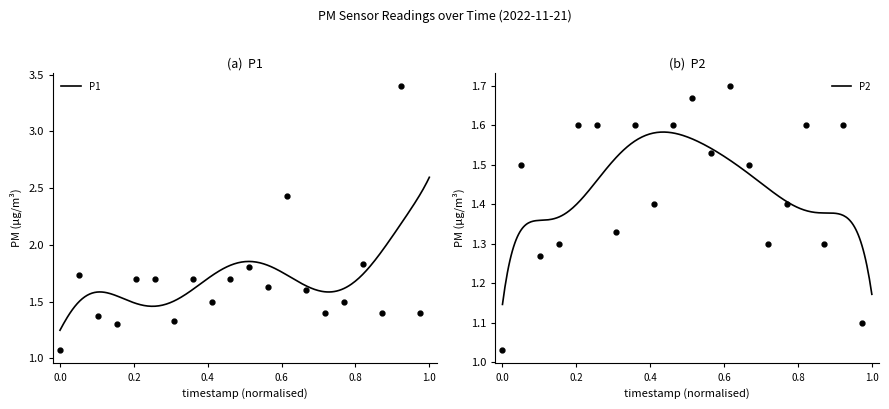

The value of P1 at 00:54 is 1.7. True or false?

True